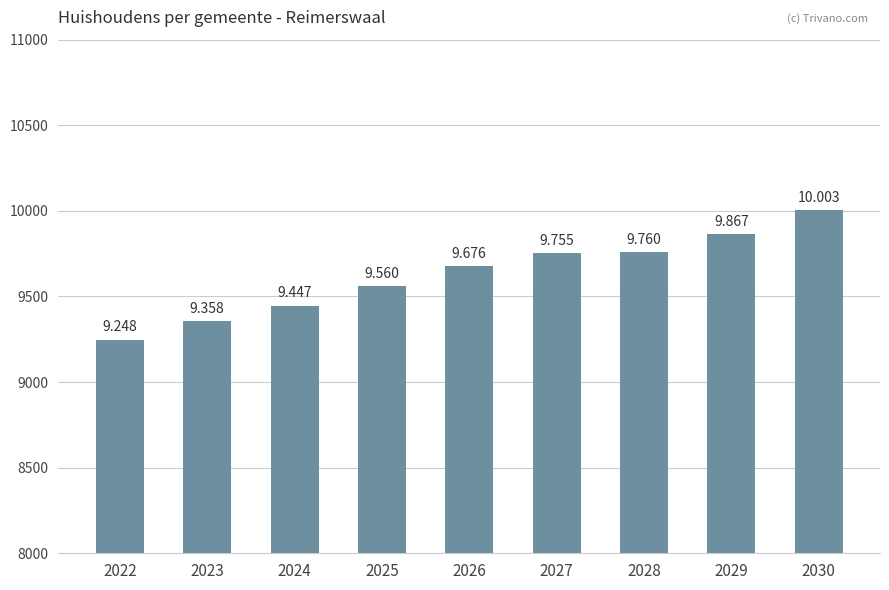

What is the average value?

9630